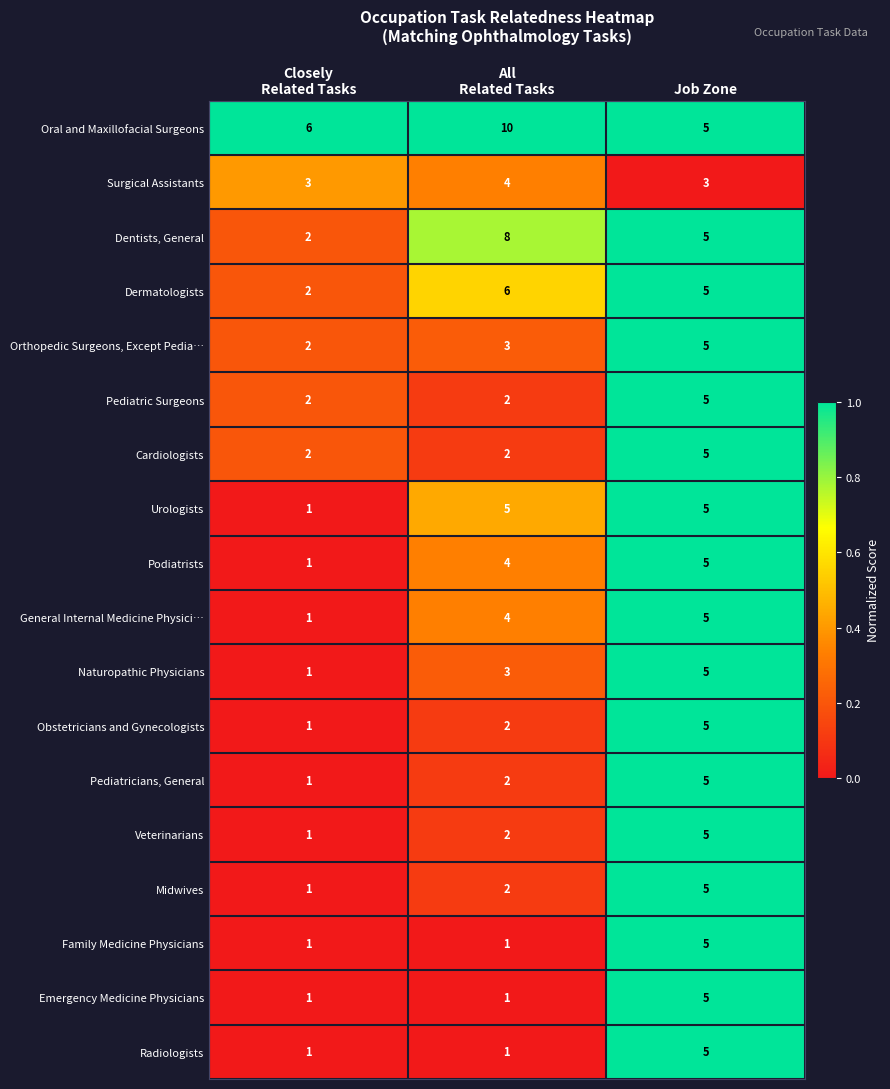

What is the average value of the Midwives series?

3